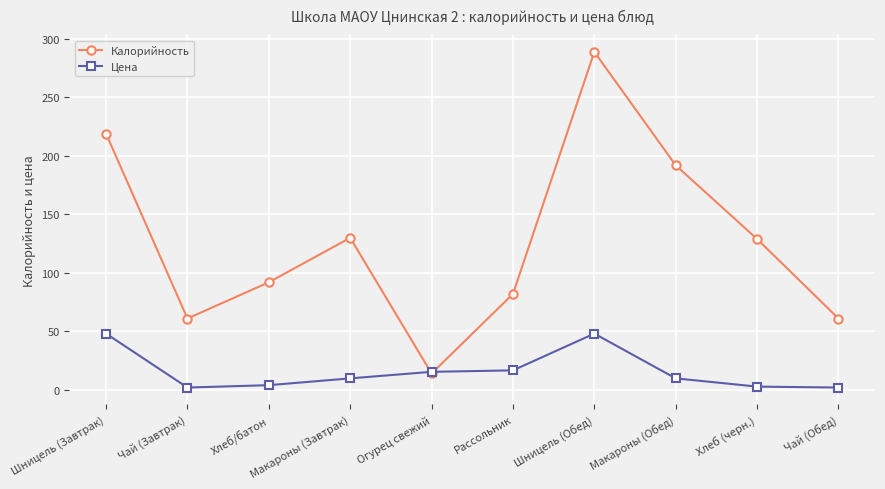

The value of Цена at Хлеб (черн.) is 2.8. True or false?

True